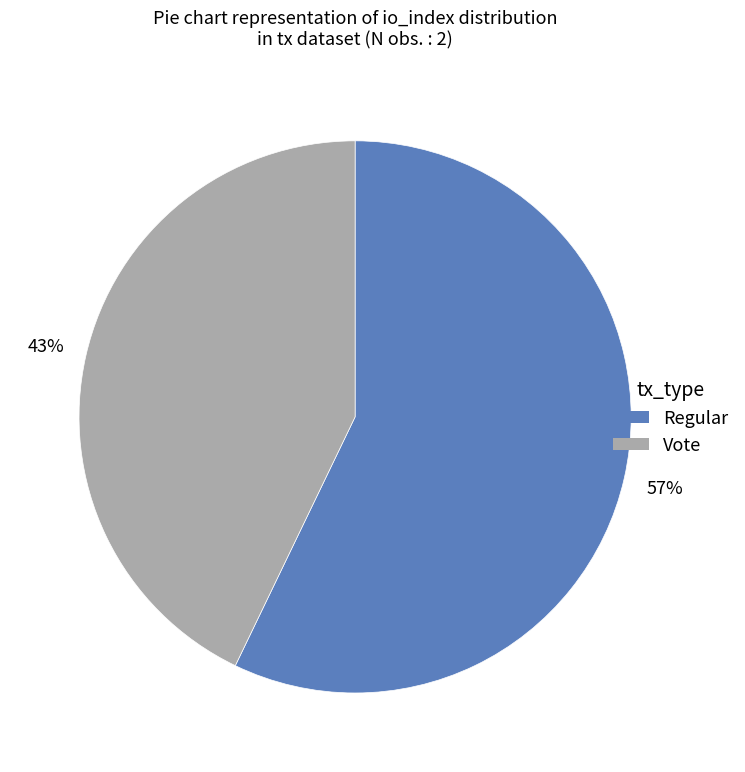

Is it true that Regular is 72% of the pie?

False